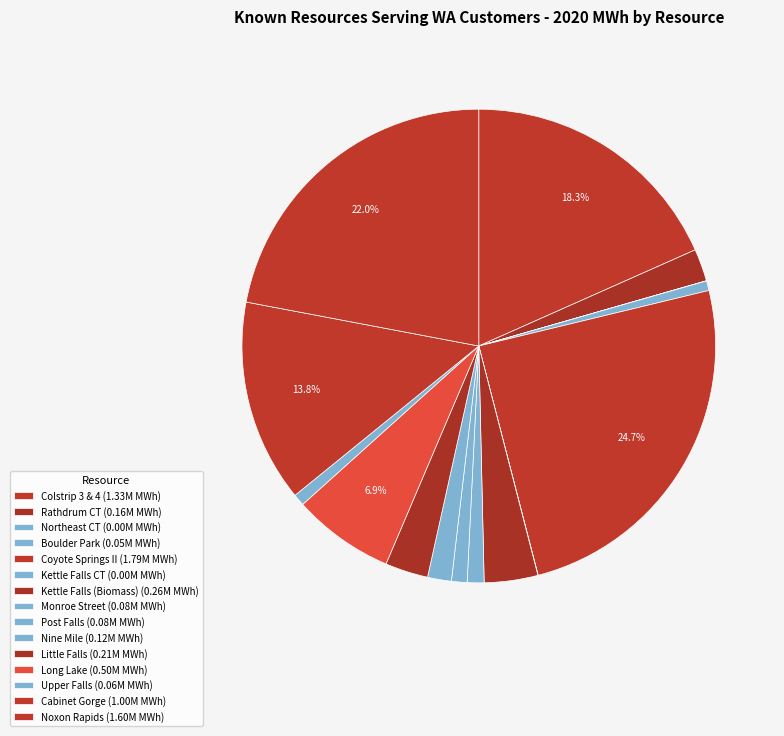

What is the ratio of the value at Boulder Park to the value at Kettle Falls CT?

39.0